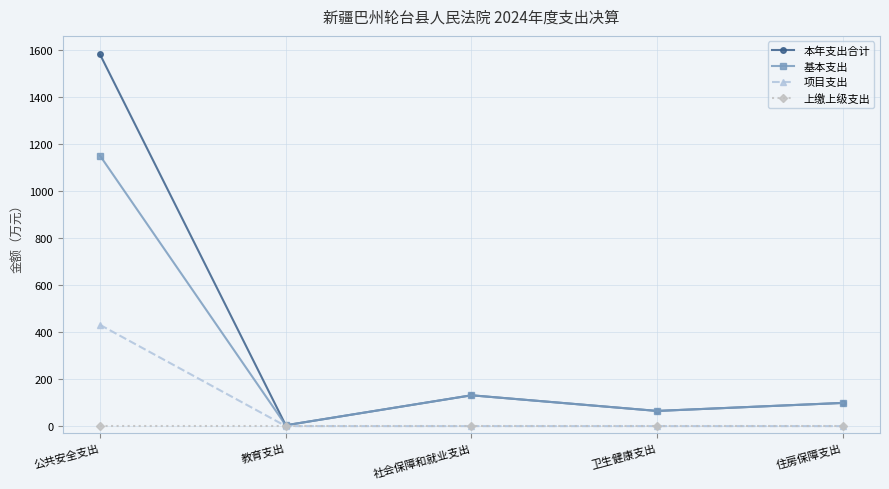

List the series in order of their peak value, highest first.

本年支出合计, 基本支出, 项目支出, 上缴上级支出